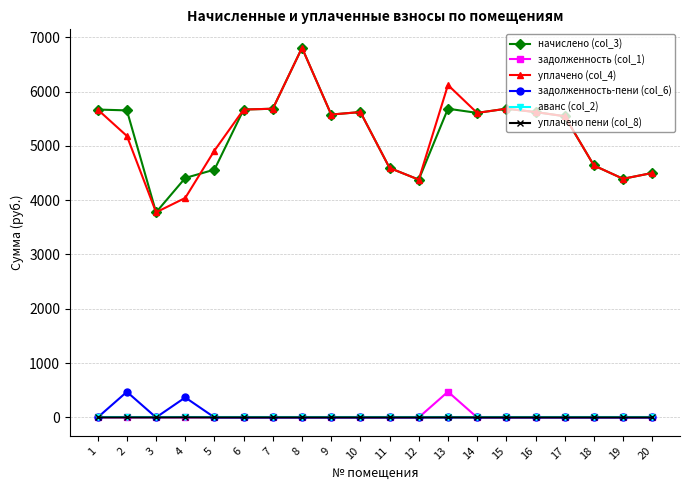

Is it true that задолженность (col_1) equals 0.0 at 8?

True